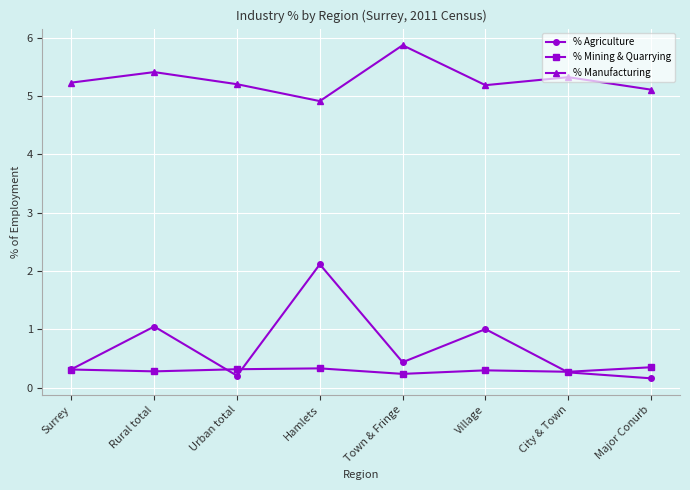

Which series has the widest spread of values?

% Agriculture